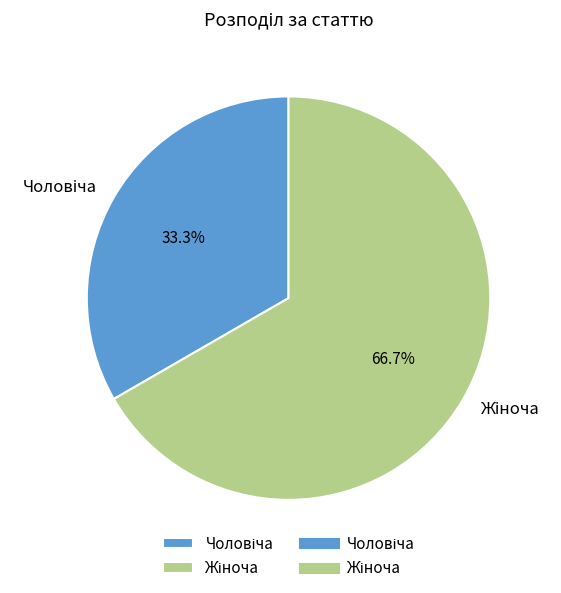

Is there a majority slice in this chart?

Yes